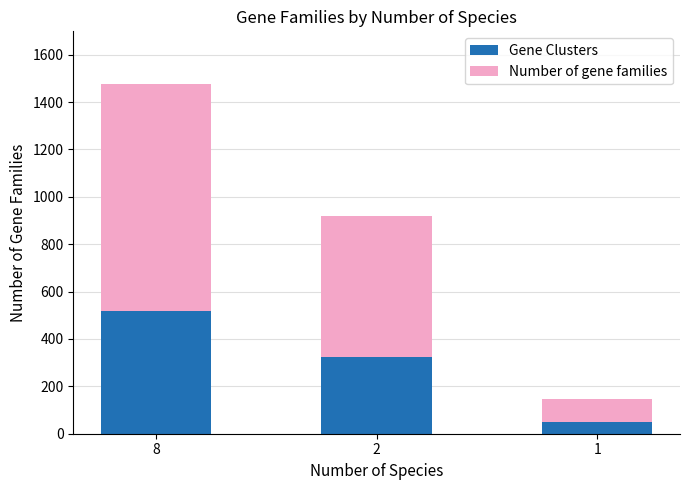

What is the total value across all series at 8?

1477